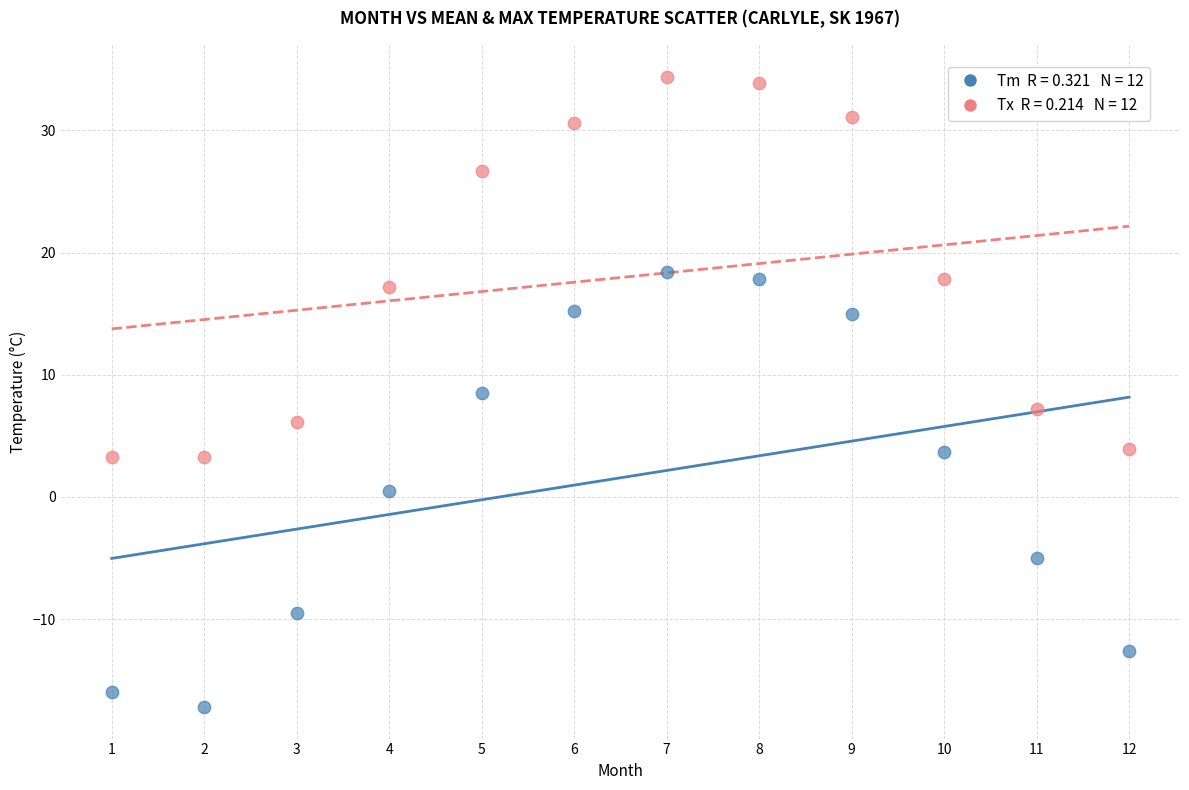

Across all data points, what is the range of Y values (max minus min)?

51.6